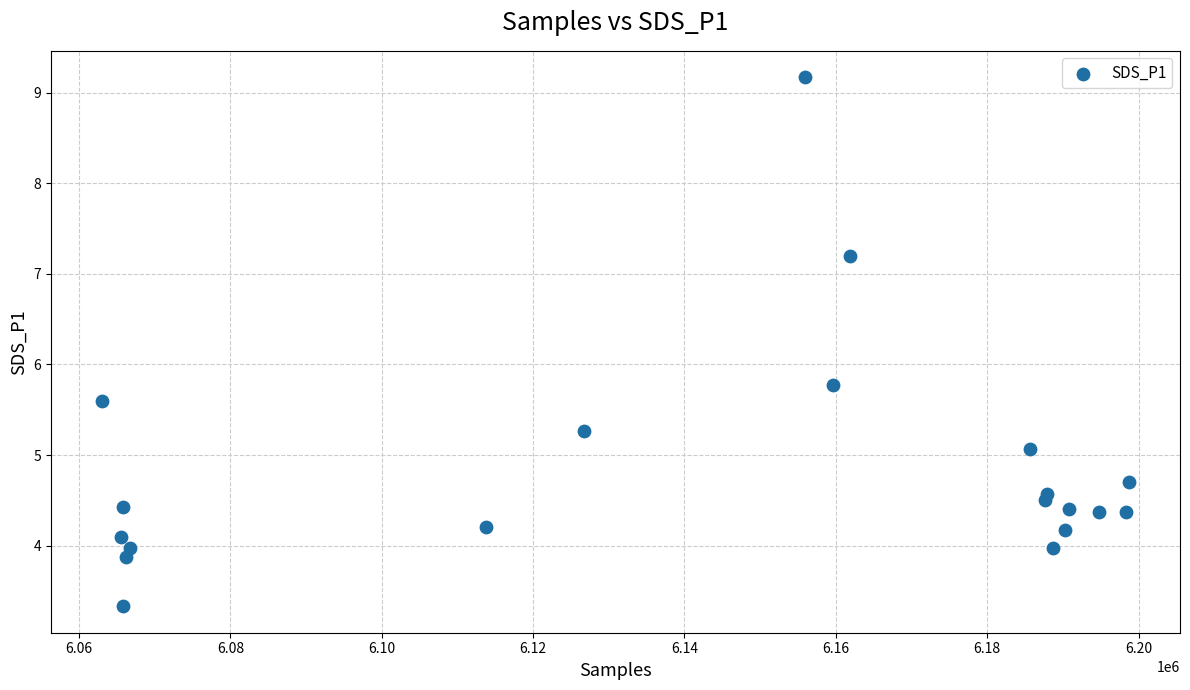

What is the range of X values (max minus min)?

135608.0